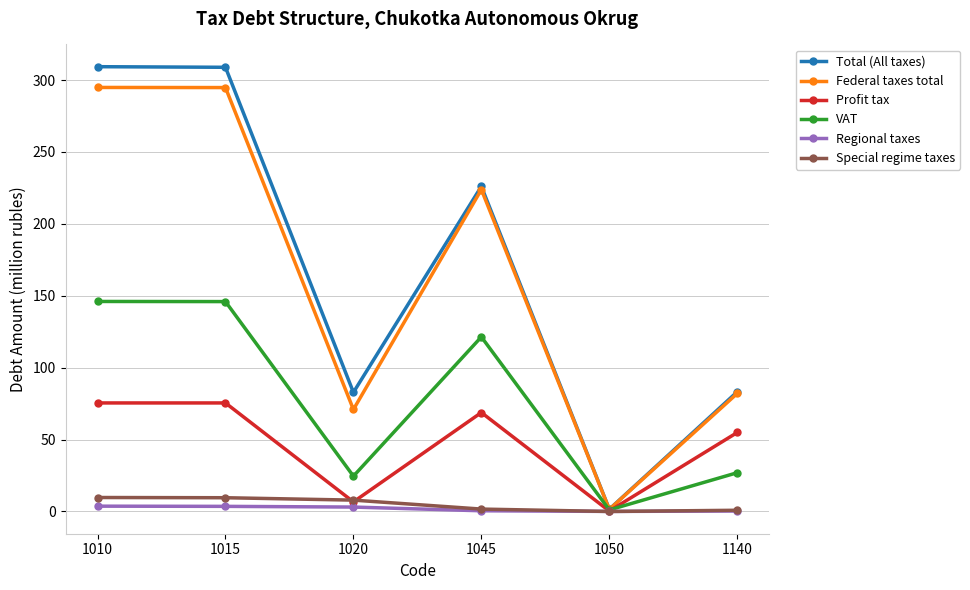

Which series has the largest total across all categories?

Total (All taxes)